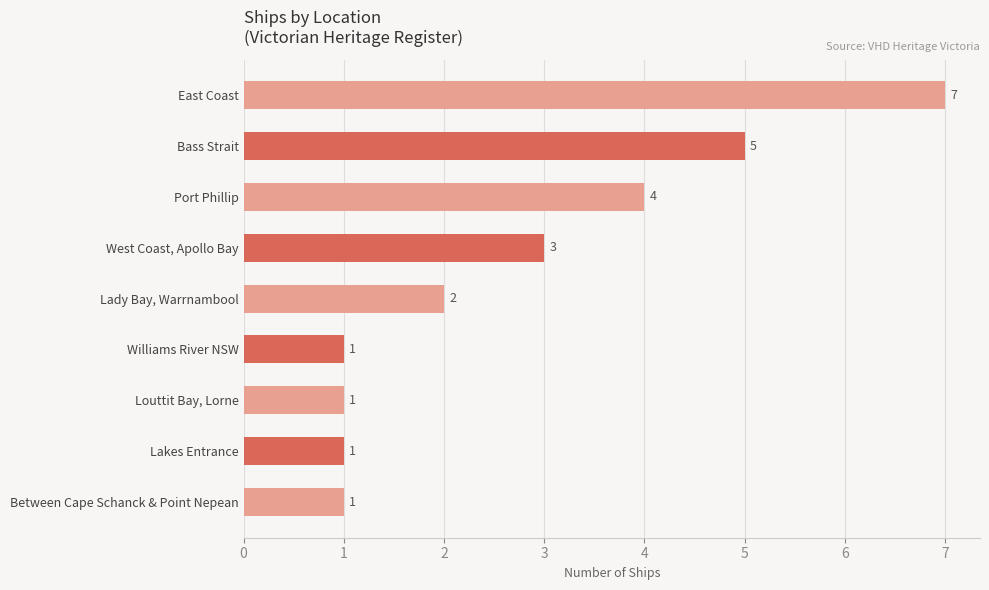

Which has a higher value, West Coast, Apollo Bay or Lakes Entrance?

West Coast, Apollo Bay